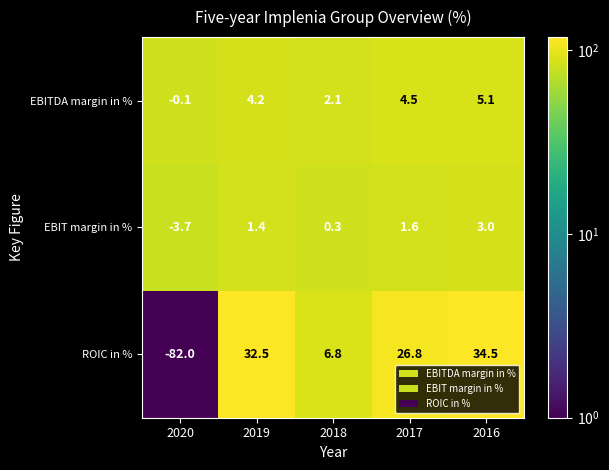

Between 2019 and 2017, which series saw the biggest shift?

ROIC in %